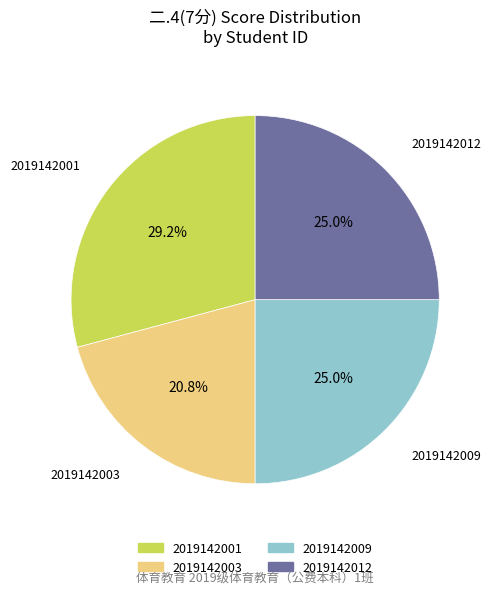

Is it true that 2019142012 is 17% of the pie?

False